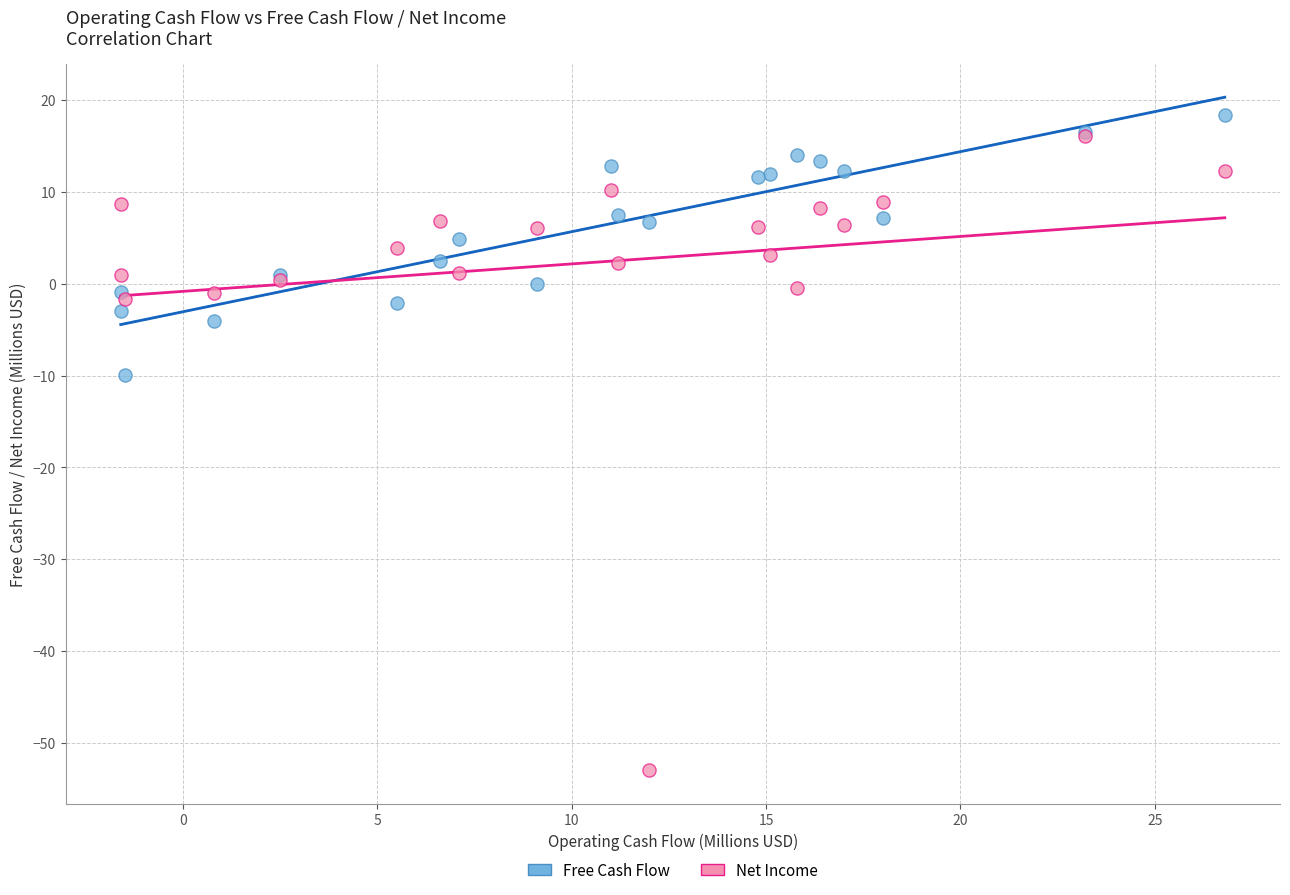

Across all series, what Y value is closest to -17?

-9.9